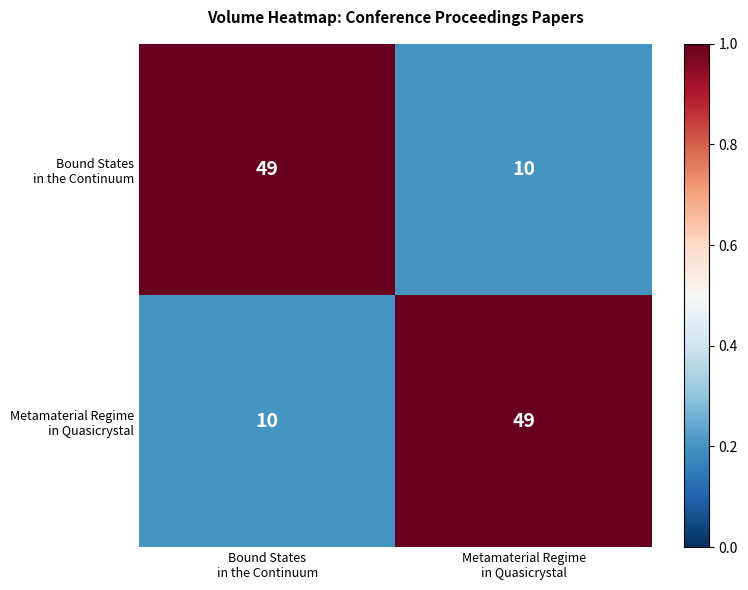

What is the minimum value shown in the chart?

10